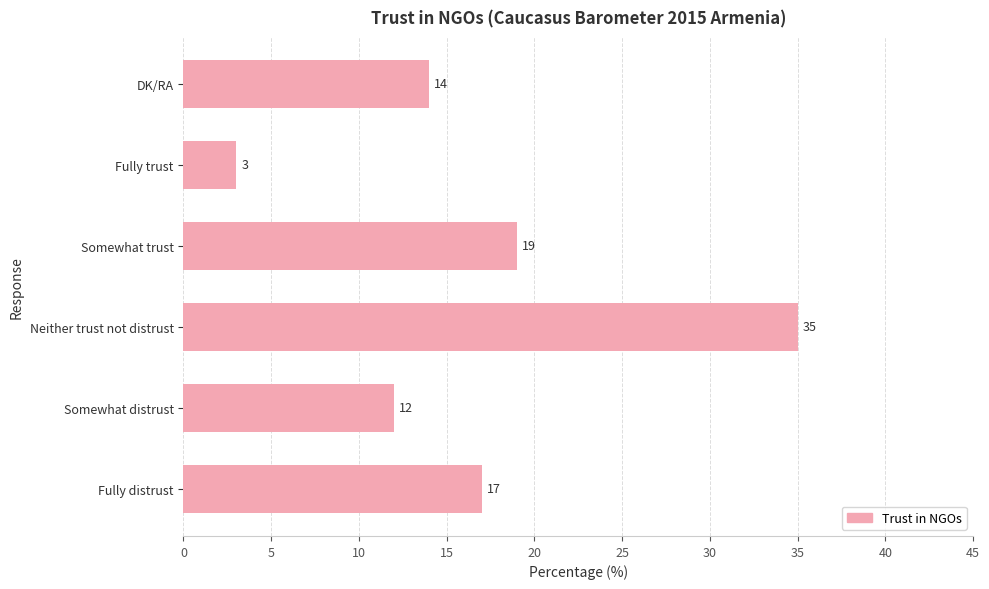

How many values are below 17?

3